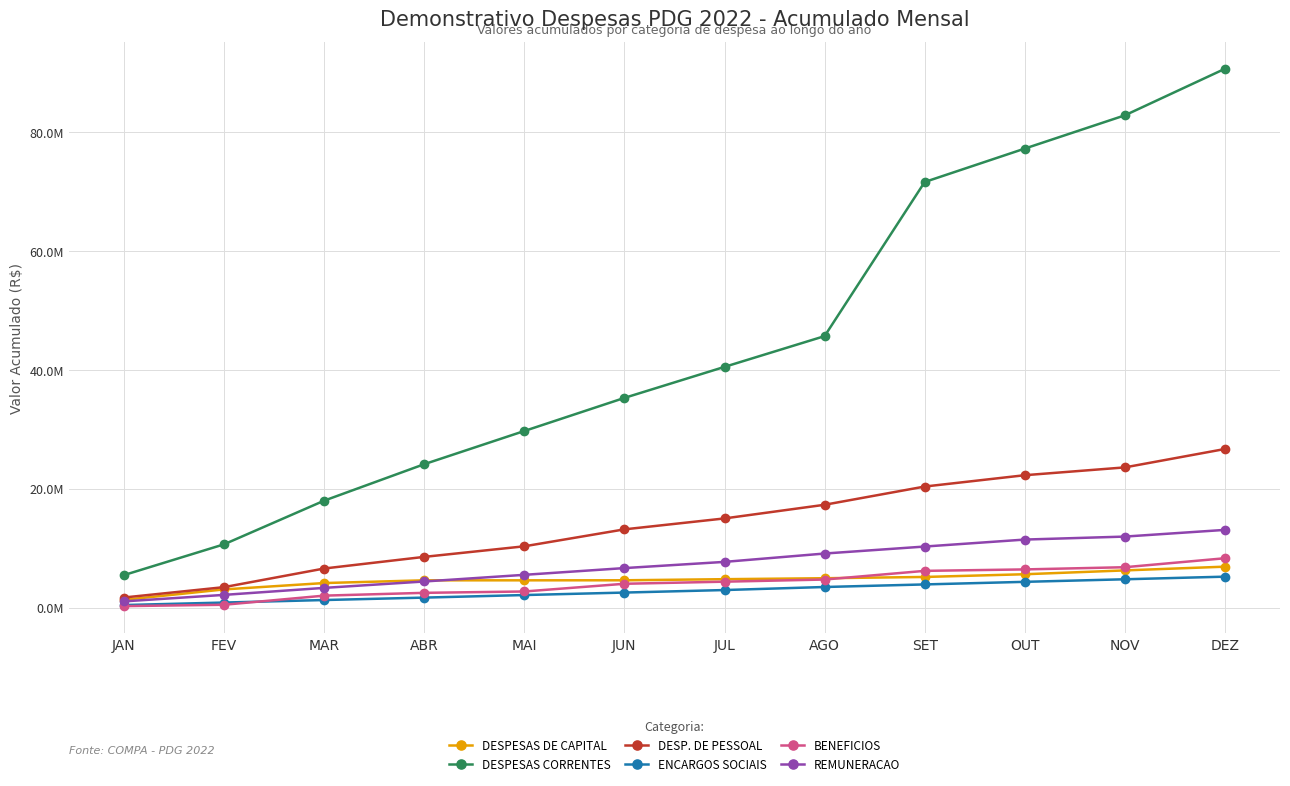

The value of REMUNERACAO at JUN is 6639528.2. True or false?

True